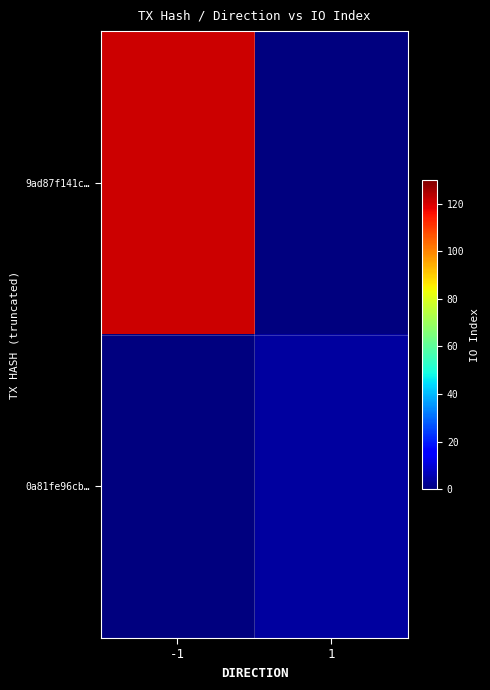

Count the number of categories in the chart.

2